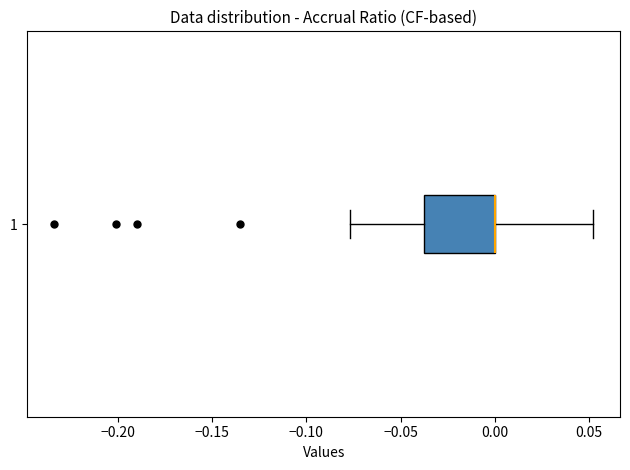

Where is the right edge of the box at y = 1 on the x-axis? The values are not printed on the chart, so give them approximately, as read against the axis.

0.000